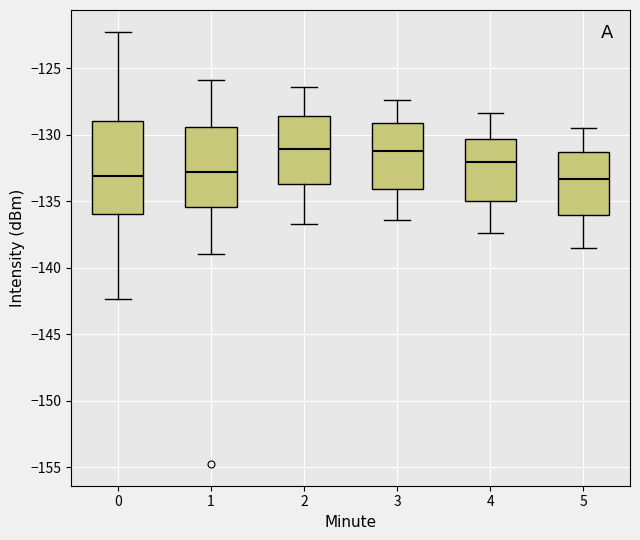

Comparing the boxes themselves (not the whiskers), which one is the tallest?

0